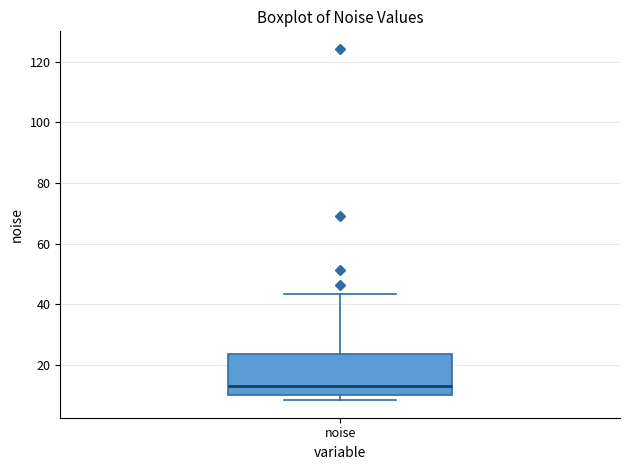

Transcribe this box plot: give where the median line is, the range the box spans, and where the two whiskers end, as read against the y-axis. The values are not printed on the chart, so give them approximately, as read against the axis.

median 14, box 10 to 24, whiskers 8 to 44